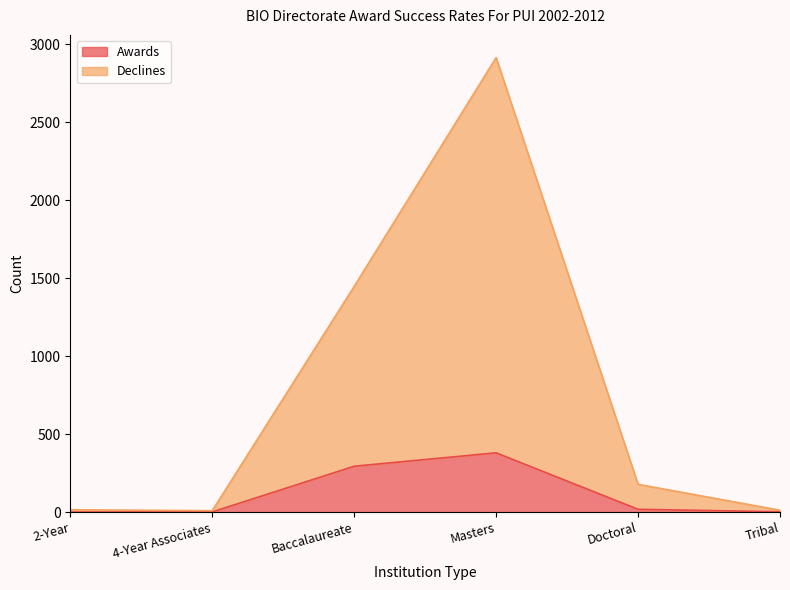

At how many categories does at least one series exceed 1786?

1